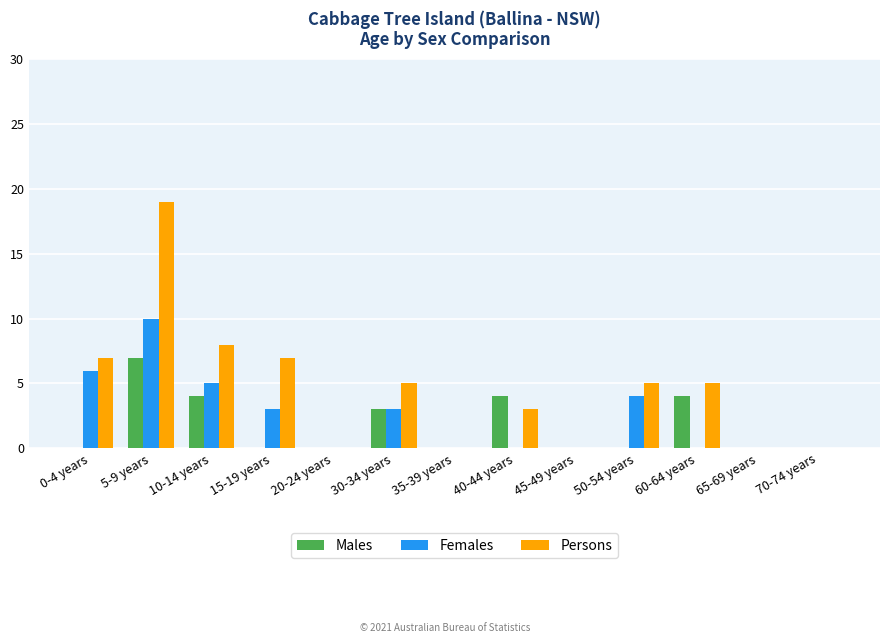

Is the value of Females at 10-14 years greater than the value of Males at 5-9 years?

No